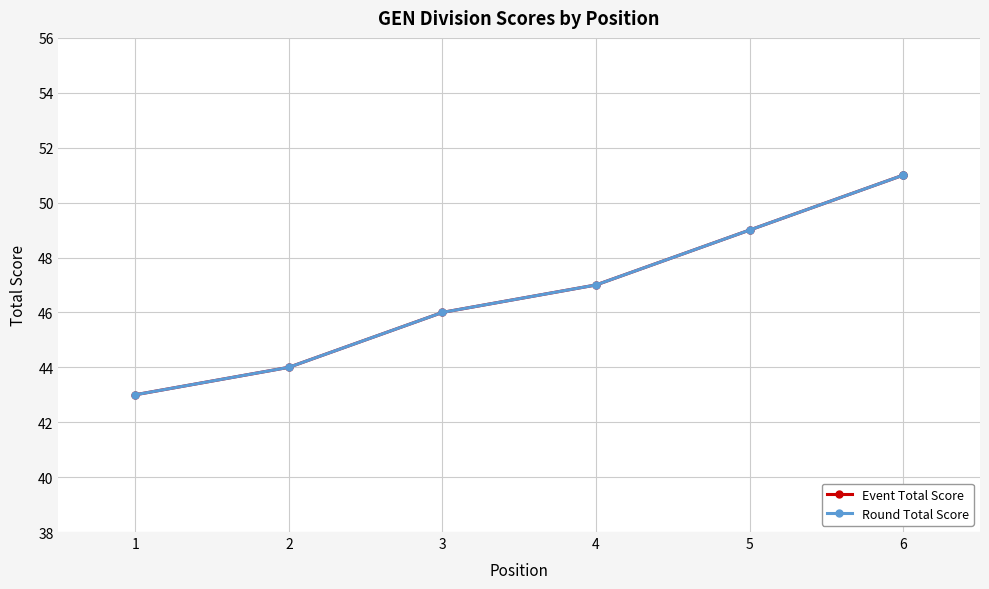

What value does the Event Total Score series have at 3?

46